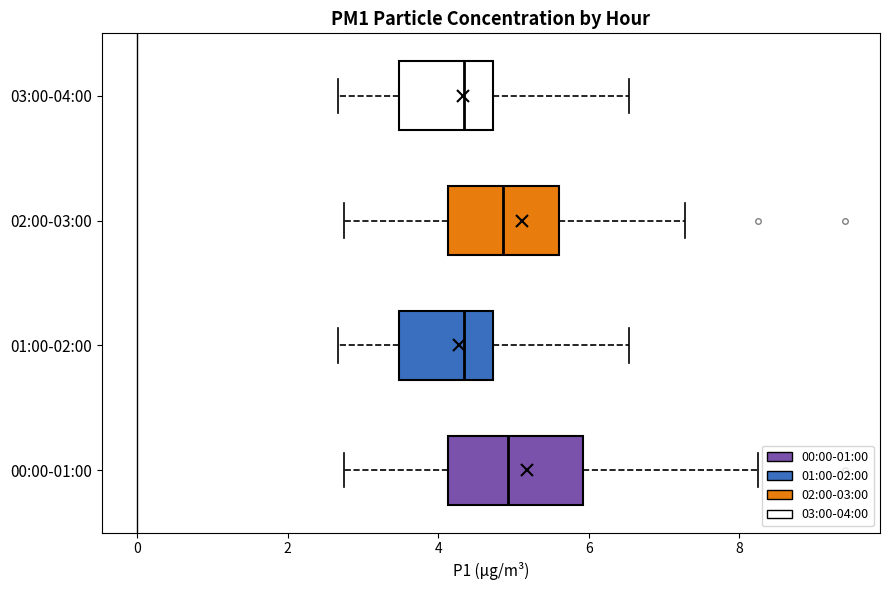

Comparing the boxes themselves (not the whiskers), which one is the widest?

00:00-01:00